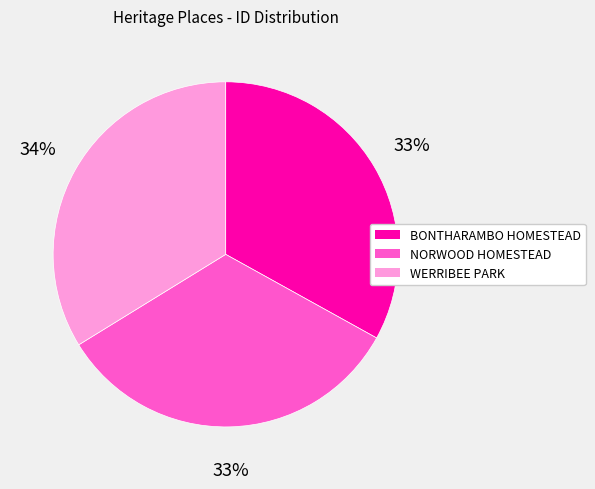

Is WERRIBEE PARK the majority of the pie?

No